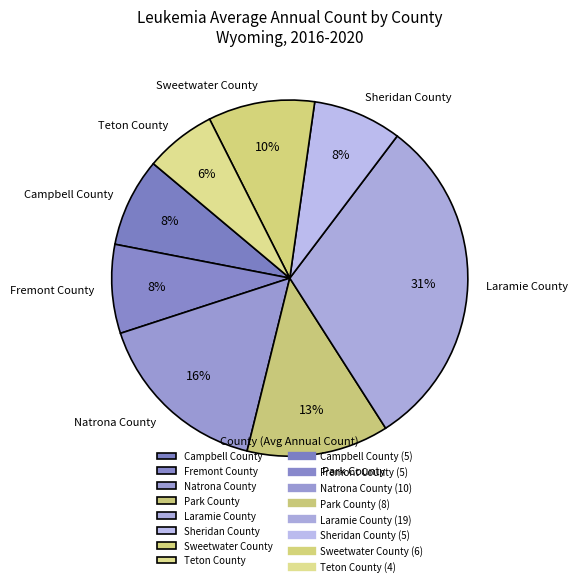

Is there any slice that represents more than half of the pie?

No